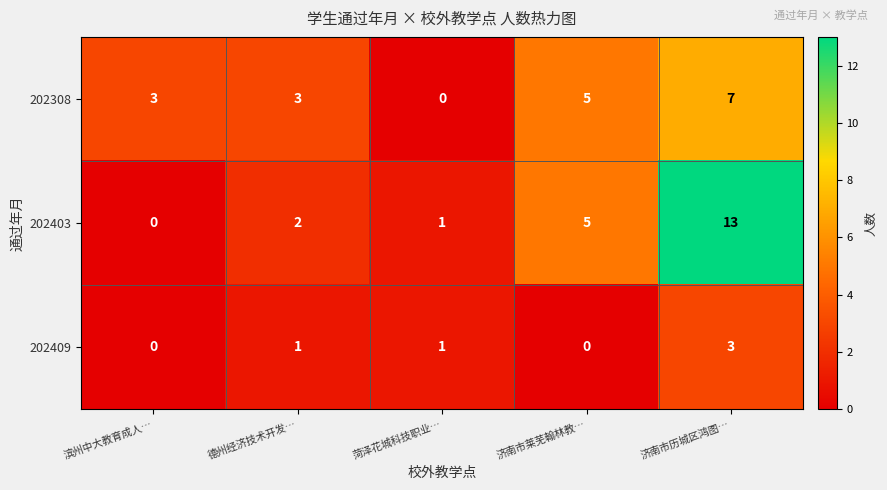

Rank the series by their maximum value, from highest to lowest.

202403, 202308, 202409